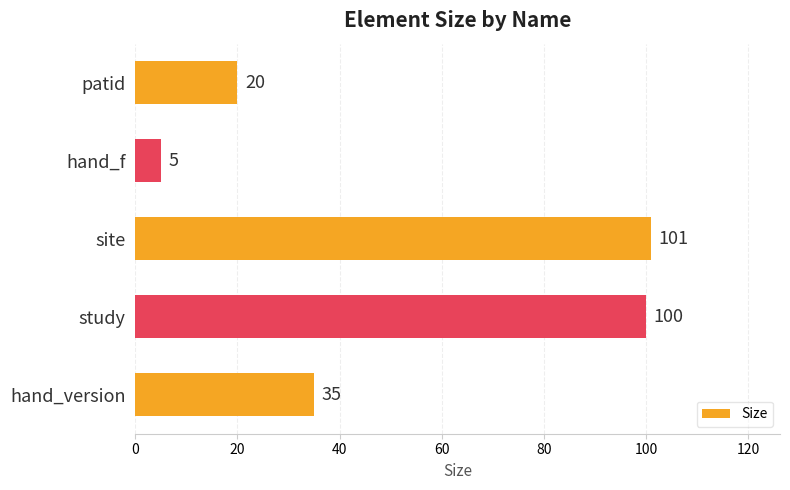

Reading top to bottom, transcribe all the data shown in this chart.

patid=20	hand_f=5	site=101	study=100	hand_version=35